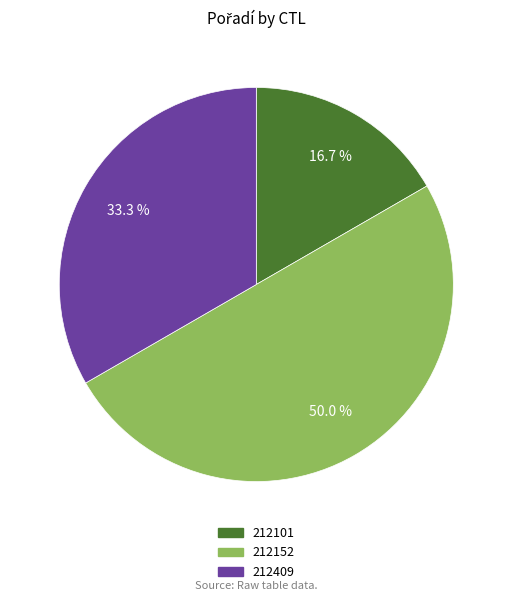

Rank the categories by value from lowest to highest.

212101, 212409, 212152